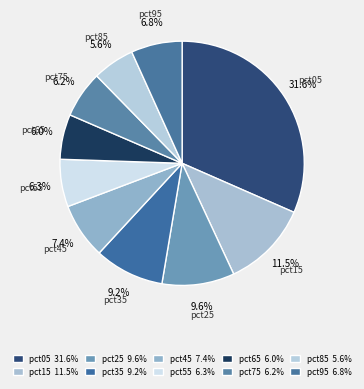

To the nearest percent, what is the difference between the largest and smallest slice percentages?

26%